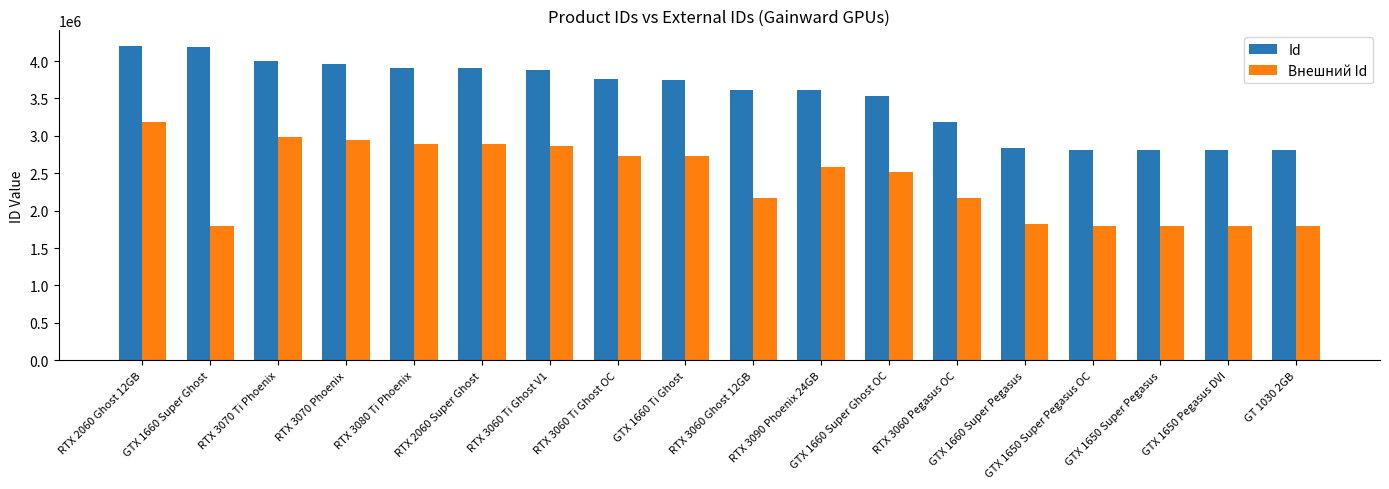

What is the value of the Id bar at the 15th from the left?

2814666